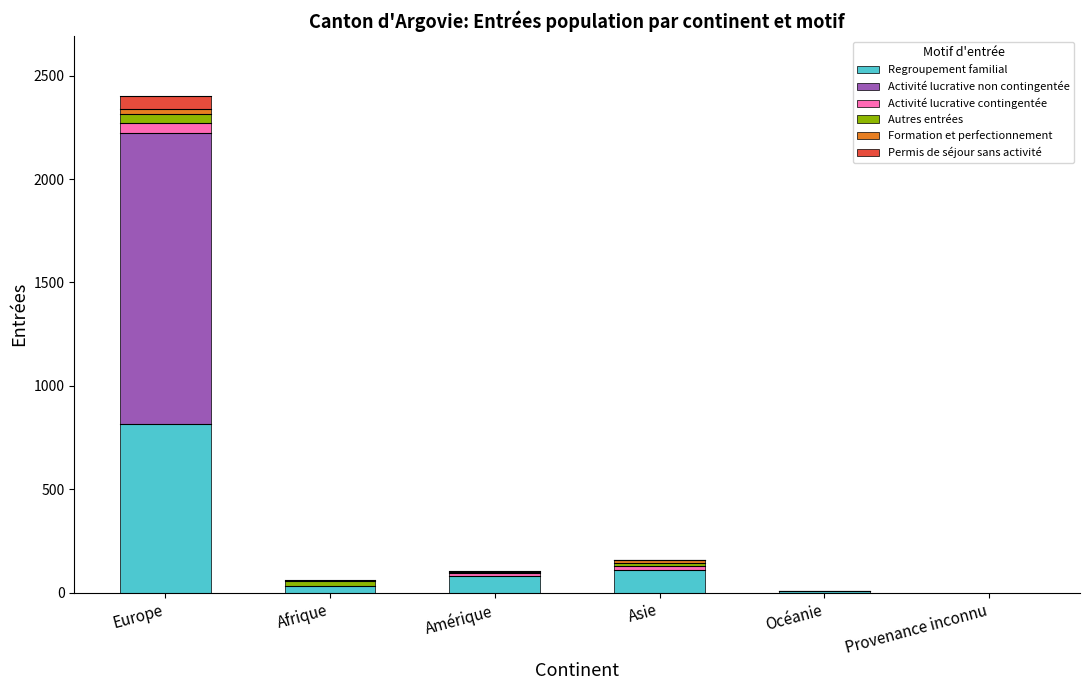

What is the total value across all series at Océanie?

6